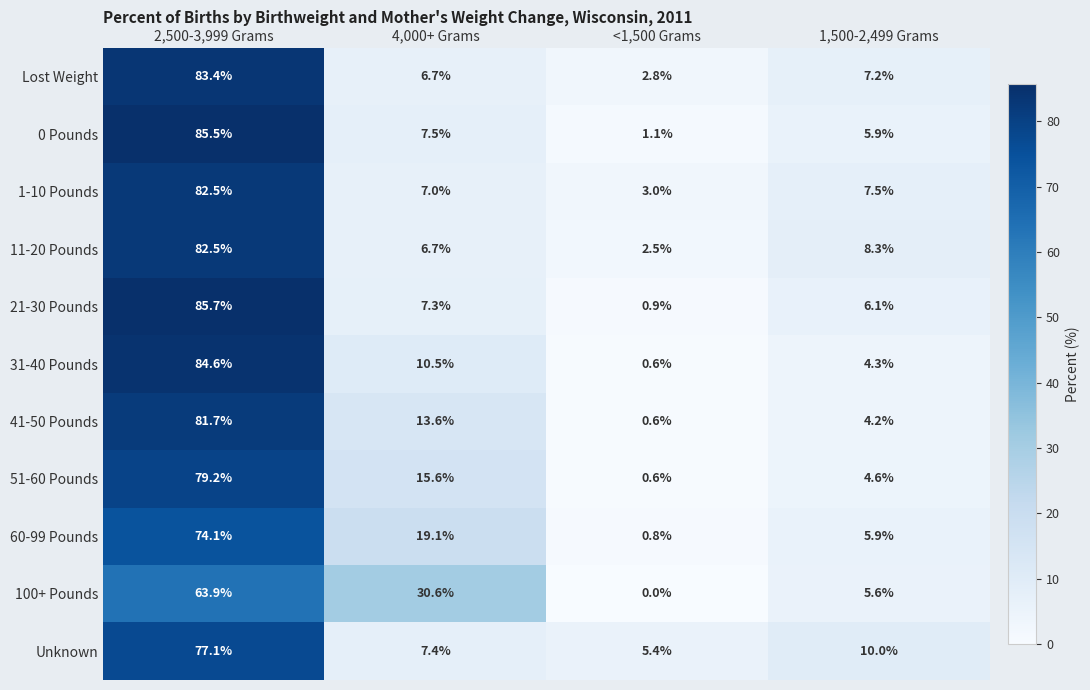

Count the number of data series in this chart.

11